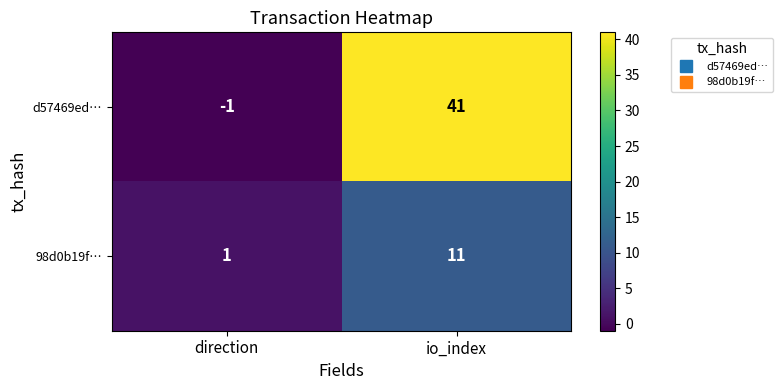

Which category has the lowest value in the 98d0b19f… series?

direction